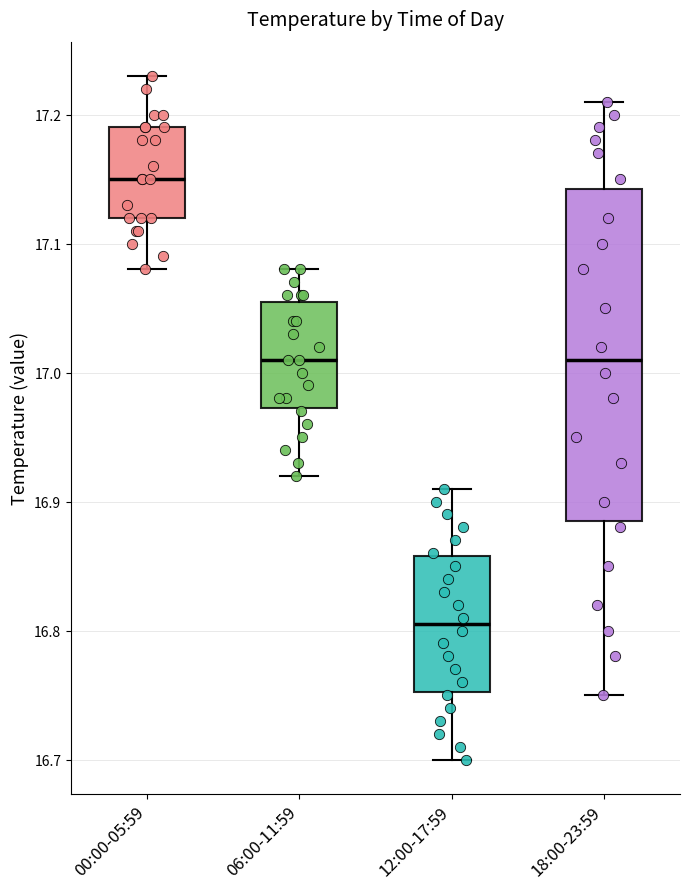

Comparing the boxes themselves (not the whiskers), which one is the tallest?

18:00-23:59